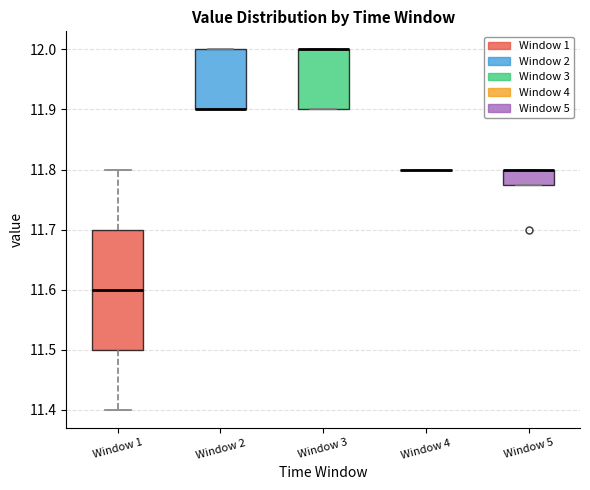

Reading left to right, read every box against the y-axis: the position of its median line, the range the box covers, and the ends of its whiskers. The values are not printed on the chart, so give them approximately, as read against the axis.

Window 1: median 11.60, box 11.50 to 11.70, whiskers 11.40 to 11.80
Window 2: median 11.90 (drawn on the box's lower edge), box 11.90 to 12.00, whiskers 11.90 to 12.00
Window 3: median 12.00 (drawn on the box's upper edge), box 11.90 to 12.00, whiskers 11.90 to 12.00
Window 4: box collapsed to a line at 11.80, whiskers 11.80 to 11.80
Window 5: median 11.80 (drawn on the box's upper edge), box 11.78 to 11.80, whiskers 11.78 to 11.80